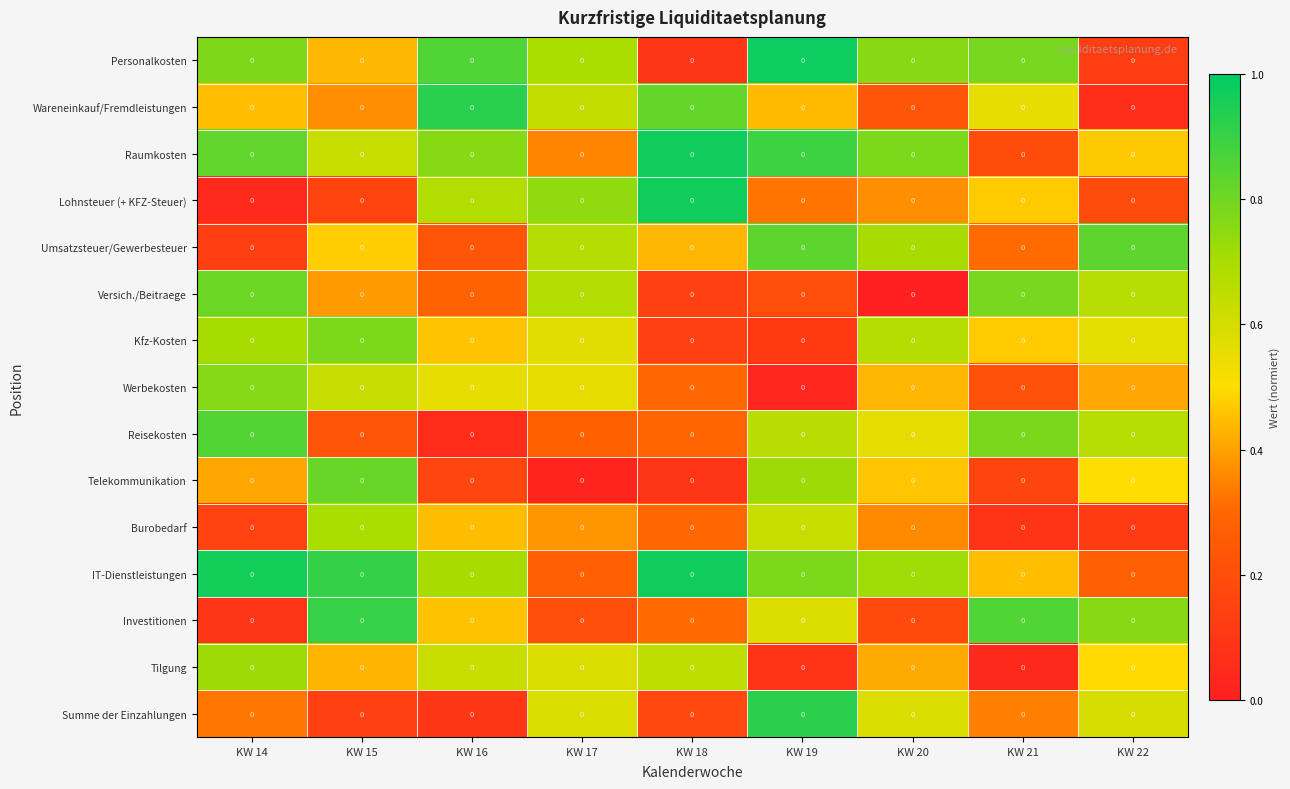

Reading left to right, list all the values displayed in this chart.

Personalkosten: KW 14=0.0	KW 15=0.0	KW 16=0.0	KW 17=0.0	KW 18=0.0	KW 19=0.0	KW 20=0.0	KW 21=0.0	KW 22=0.0
Wareneinkauf/Fremdleistungen: KW 14=0.0	KW 15=0.0	KW 16=0.0	KW 17=0.0	KW 18=0.0	KW 19=0.0	KW 20=0.0	KW 21=0.0	KW 22=0.0
Raumkosten: KW 14=0.0	KW 15=0.0	KW 16=0.0	KW 17=0.0	KW 18=0.0	KW 19=0.0	KW 20=0.0	KW 21=0.0	KW 22=0.0
Lohnsteuer (+ KFZ-Steuer): KW 14=0.0	KW 15=0.0	KW 16=0.0	KW 17=0.0	KW 18=0.0	KW 19=0.0	KW 20=0.0	KW 21=0.0	KW 22=0.0
Umsatzsteuer/Gewerbesteuer: KW 14=0.0	KW 15=0.0	KW 16=0.0	KW 17=0.0	KW 18=0.0	KW 19=0.0	KW 20=0.0	KW 21=0.0	KW 22=0.0
Versich./Beitraege: KW 14=0.0	KW 15=0.0	KW 16=0.0	KW 17=0.0	KW 18=0.0	KW 19=0.0	KW 20=0.0	KW 21=0.0	KW 22=0.0
Kfz-Kosten: KW 14=0.0	KW 15=0.0	KW 16=0.0	KW 17=0.0	KW 18=0.0	KW 19=0.0	KW 20=0.0	KW 21=0.0	KW 22=0.0
Werbekosten: KW 14=0.0	KW 15=0.0	KW 16=0.0	KW 17=0.0	KW 18=0.0	KW 19=0.0	KW 20=0.0	KW 21=0.0	KW 22=0.0
Reisekosten: KW 14=0.0	KW 15=0.0	KW 16=0.0	KW 17=0.0	KW 18=0.0	KW 19=0.0	KW 20=0.0	KW 21=0.0	KW 22=0.0
Telekommunikation: KW 14=0.0	KW 15=0.0	KW 16=0.0	KW 17=0.0	KW 18=0.0	KW 19=0.0	KW 20=0.0	KW 21=0.0	KW 22=0.0
Burobedarf: KW 14=0.0	KW 15=0.0	KW 16=0.0	KW 17=0.0	KW 18=0.0	KW 19=0.0	KW 20=0.0	KW 21=0.0	KW 22=0.0
IT-Dienstleistungen: KW 14=0.0	KW 15=0.0	KW 16=0.0	KW 17=0.0	KW 18=0.0	KW 19=0.0	KW 20=0.0	KW 21=0.0	KW 22=0.0
Investitionen: KW 14=0.0	KW 15=0.0	KW 16=0.0	KW 17=0.0	KW 18=0.0	KW 19=0.0	KW 20=0.0	KW 21=0.0	KW 22=0.0
Tilgung: KW 14=0.0	KW 15=0.0	KW 16=0.0	KW 17=0.0	KW 18=0.0	KW 19=0.0	KW 20=0.0	KW 21=0.0	KW 22=0.0
Summe der Einzahlungen: KW 14=0.0	KW 15=0.0	KW 16=0.0	KW 17=0.0	KW 18=0.0	KW 19=0.0	KW 20=0.0	KW 21=0.0	KW 22=0.0